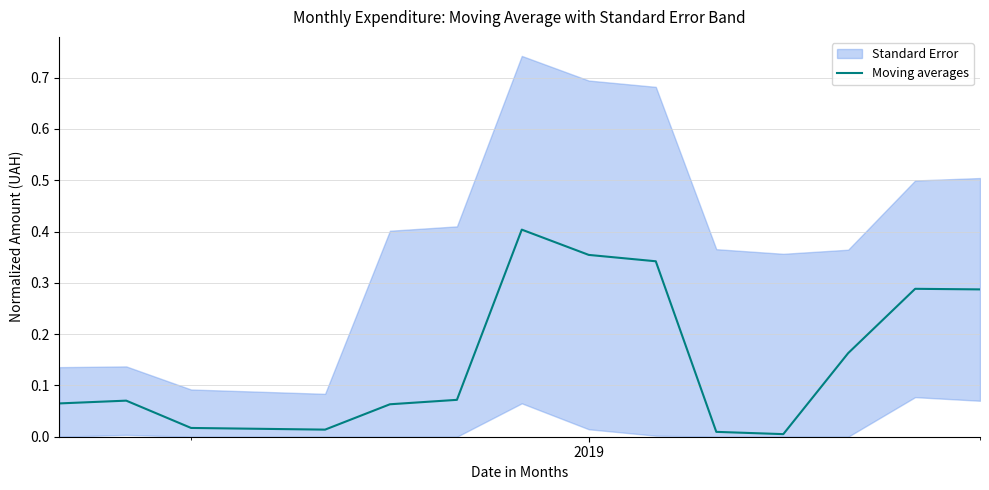

The value at 10 is 0.0. True or false?

False